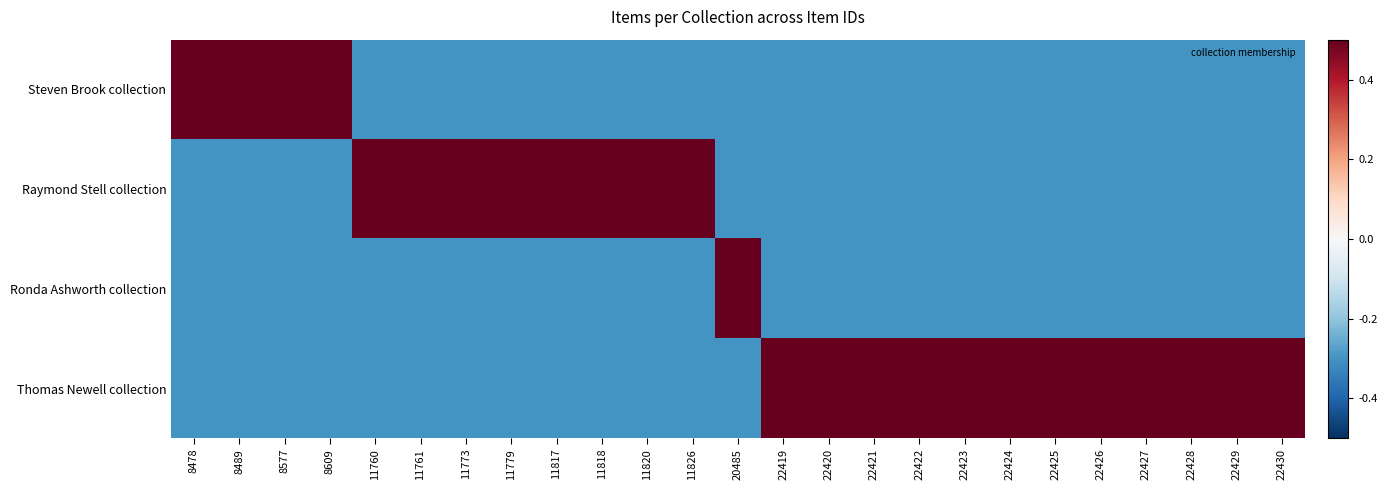

How many data points does each series have?

25